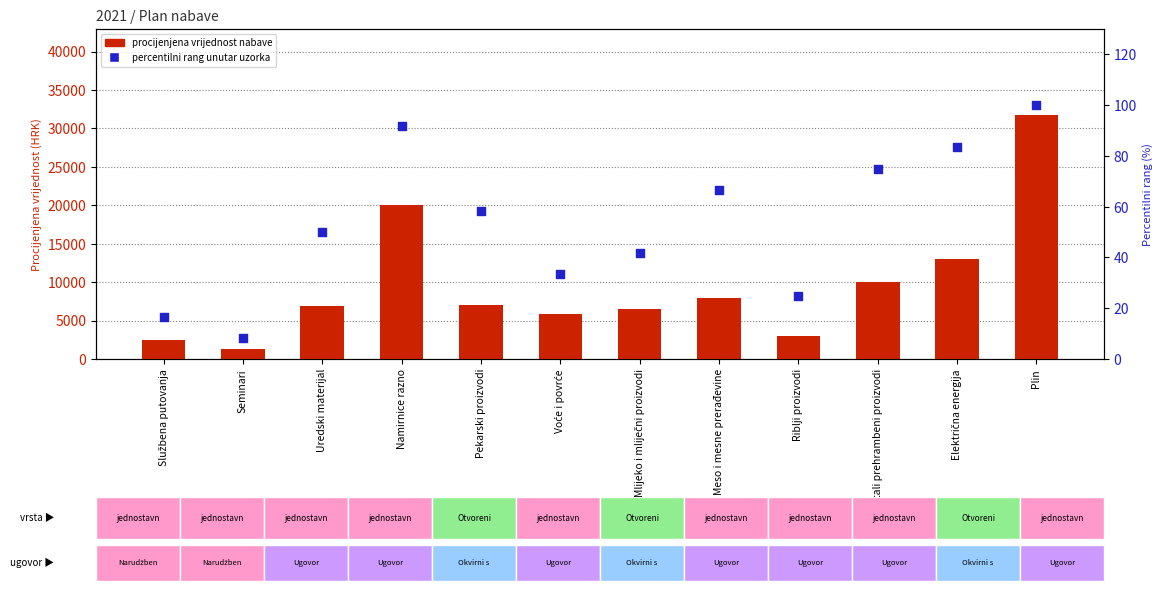

At which category is the sum across all series the highest?

Plin